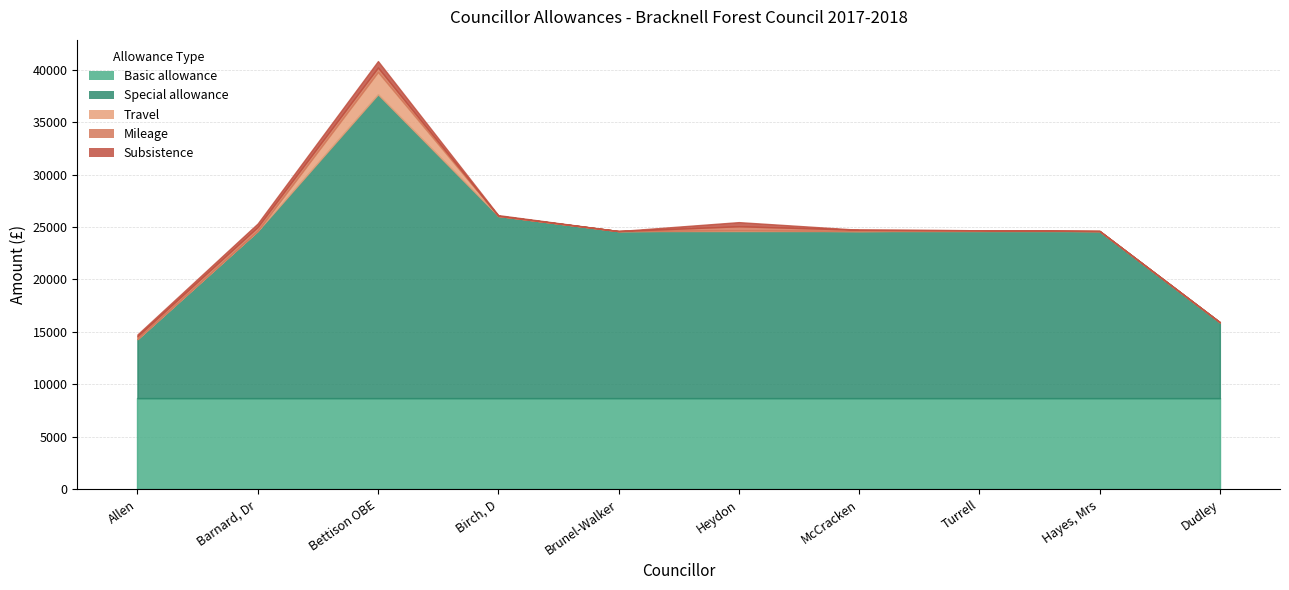

What is the label of the 9th point from the left?

Hayes, Mrs